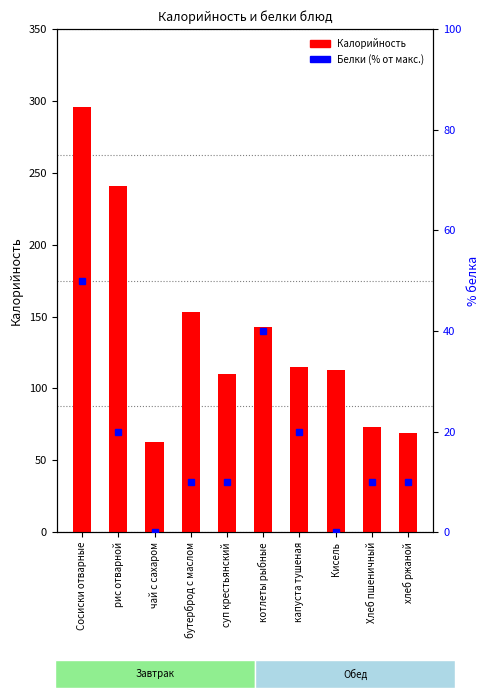

Is it true that Белки (% от макс.) equals 20 at чай с сахаром?

False